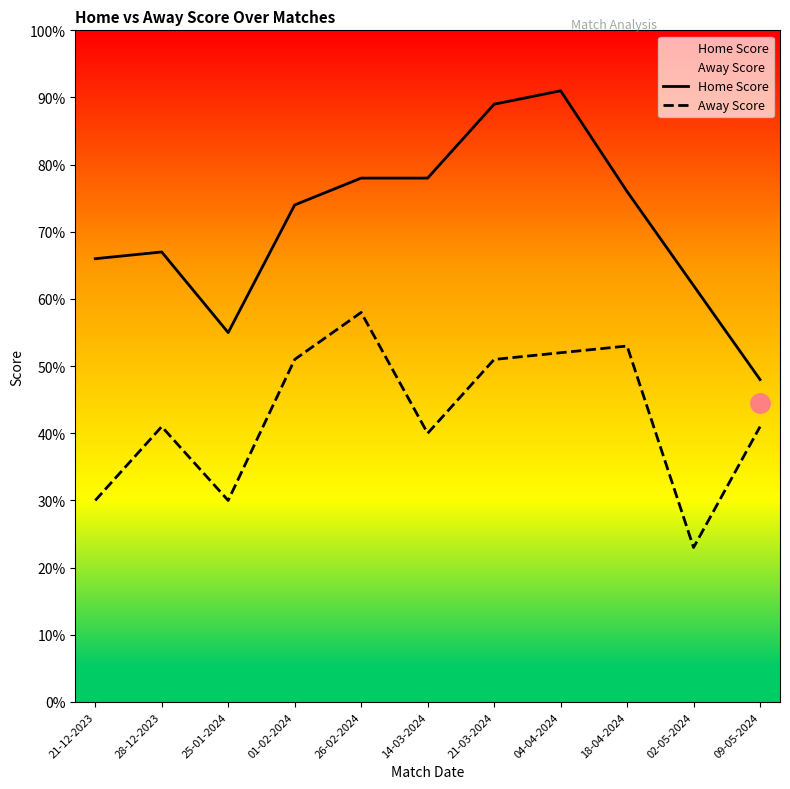

What is the label of the 9th point from the right?

25-01-2024